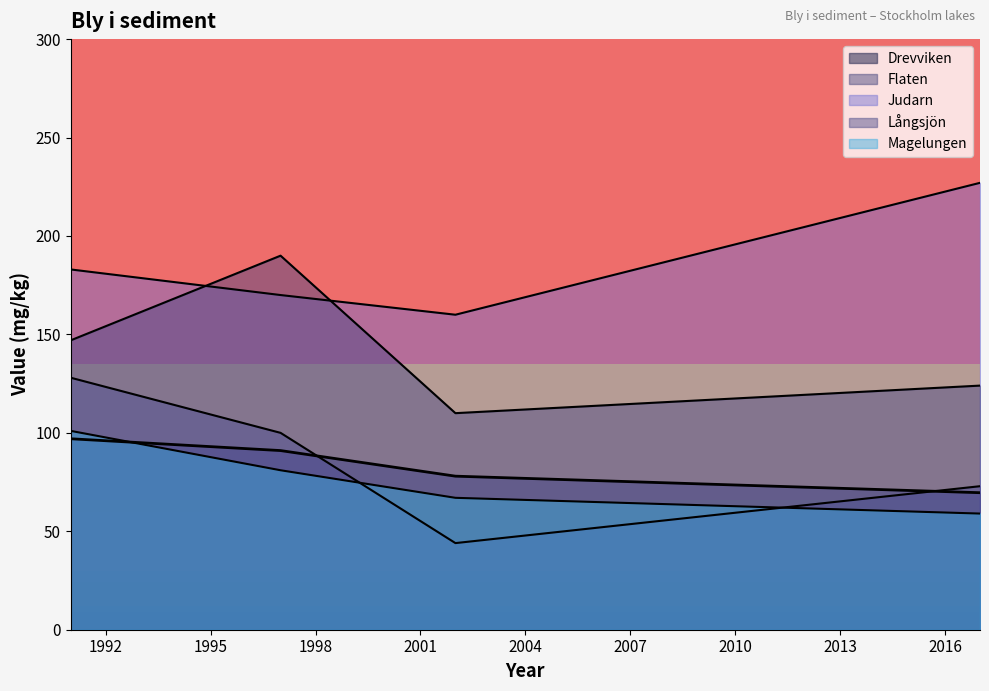

True or false: Drevviken and Långsjön cross at least once.

False